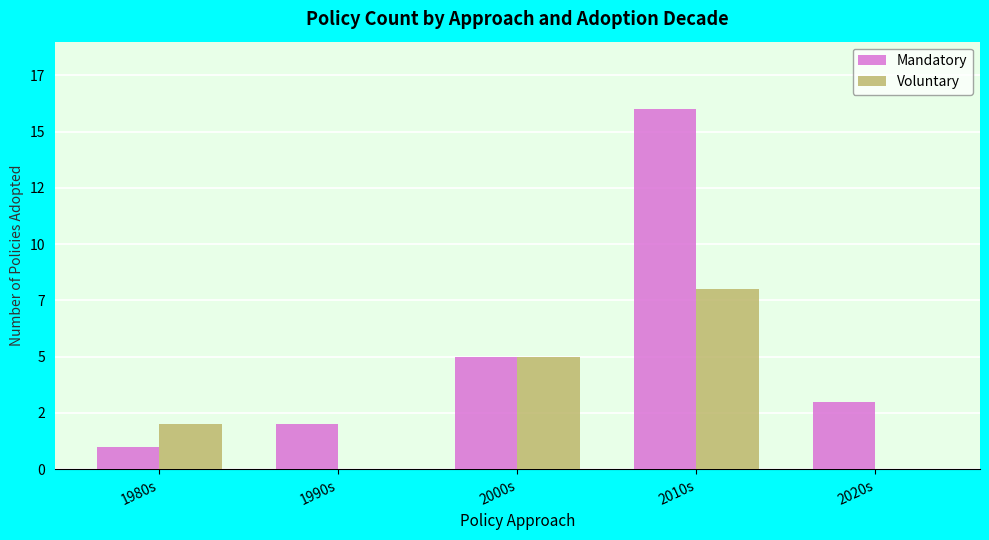

True or false: Mandatory has a value of 16 at 2010s.

True